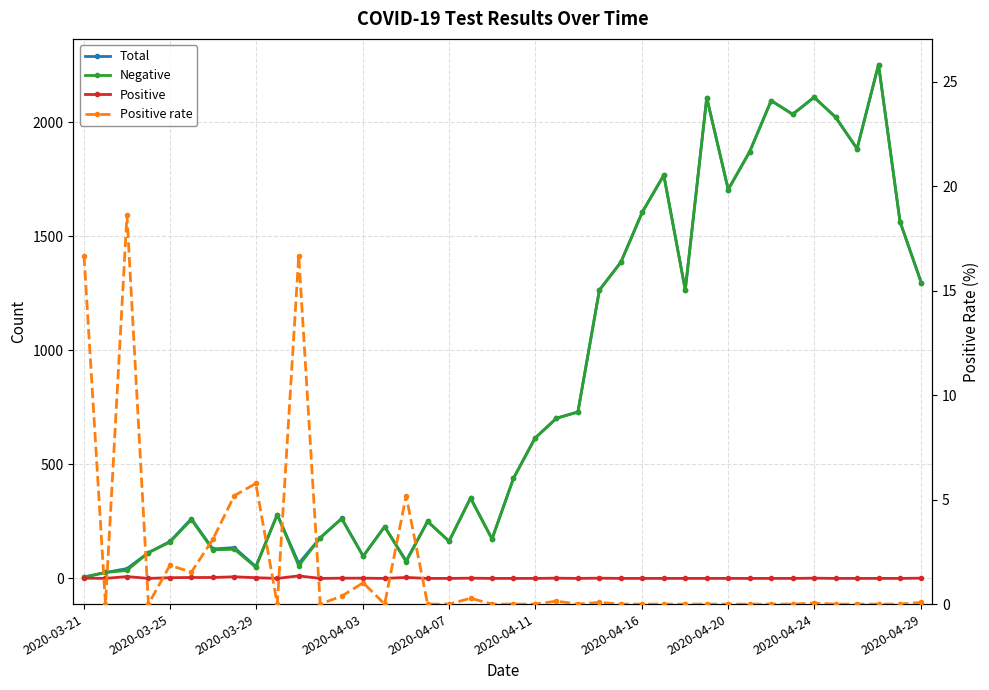

Between 2020-03-21 and 27, which series saw the biggest shift?

Negative